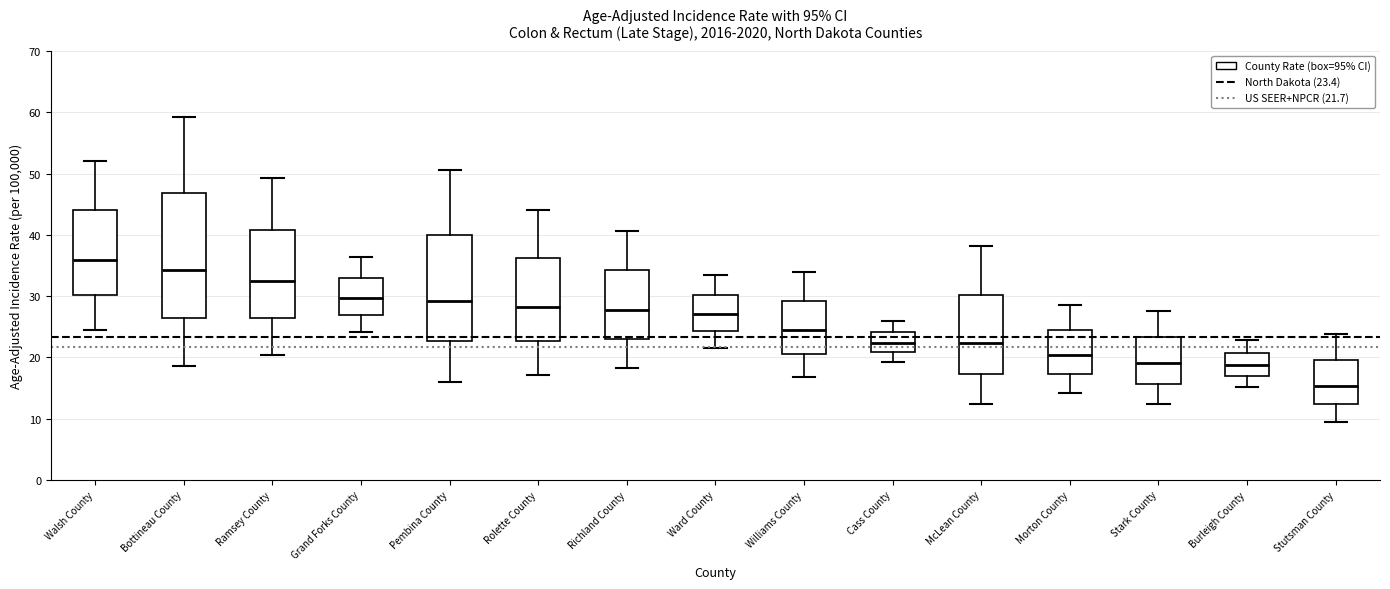

Reading left to right, transcribe this box plot: for each box, give where its median line is, the range the box spans, and where its two whiskers end, as read against the y-axis. The values are not printed on the chart, so give them approximately, as read against the axis.

Walsh County: median 36, box 30 to 44, whiskers 24 to 52
Bottineau County: median 34, box 26 to 47, whiskers 19 to 59
Ramsey County: median 32, box 26 to 41, whiskers 20 to 49
Grand Forks County: median 30, box 27 to 33, whiskers 24 to 36
Pembina County: median 29, box 23 to 40, whiskers 16 to 51
Rolette County: median 28, box 23 to 36, whiskers 17 to 44
Richland County: median 28, box 23 to 34, whiskers 18 to 41
Ward County: median 27, box 24 to 30, whiskers 22 to 33
Williams County: median 24, box 21 to 29, whiskers 17 to 34
Cass County: median 22, box 21 to 24, whiskers 19 to 26
McLean County: median 22, box 17 to 30, whiskers 12 to 38
Morton County: median 20, box 17 to 24, whiskers 14 to 29
Stark County: median 19, box 16 to 23, whiskers 12 to 28
Burleigh County: median 19, box 17 to 21, whiskers 15 to 23
Stutsman County: median 15, box 12 to 20, whiskers 10 to 24